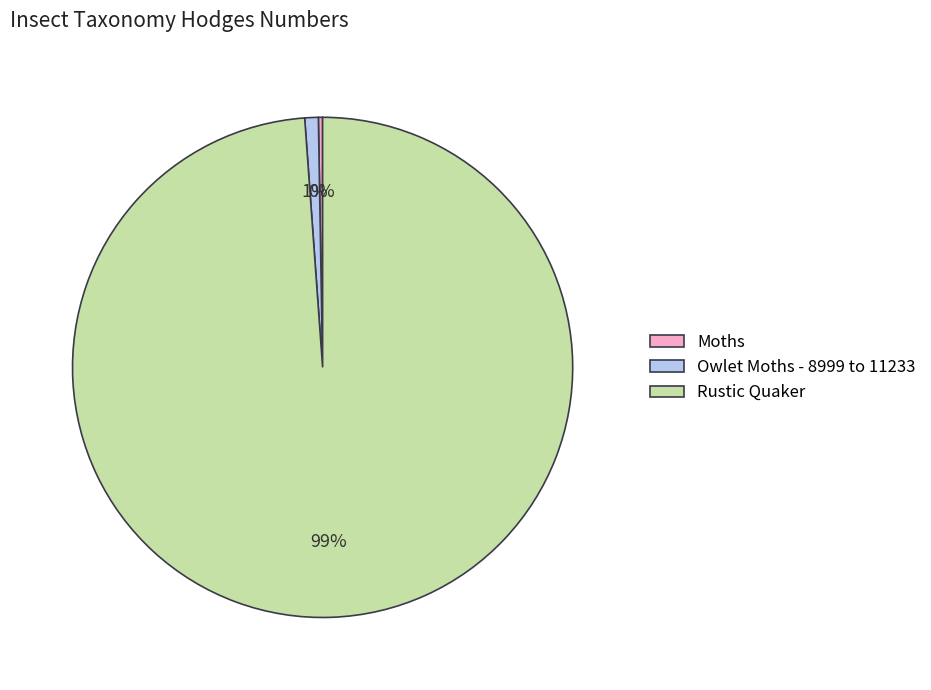

Does any single category account for the majority?

Yes